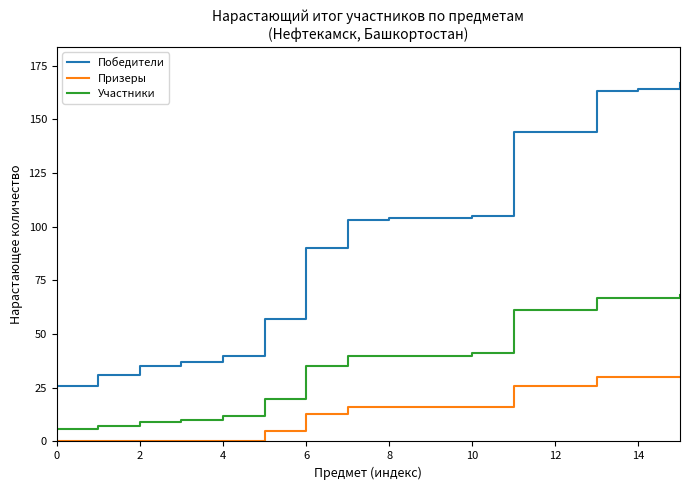

Which series has the widest spread of values?

Победители